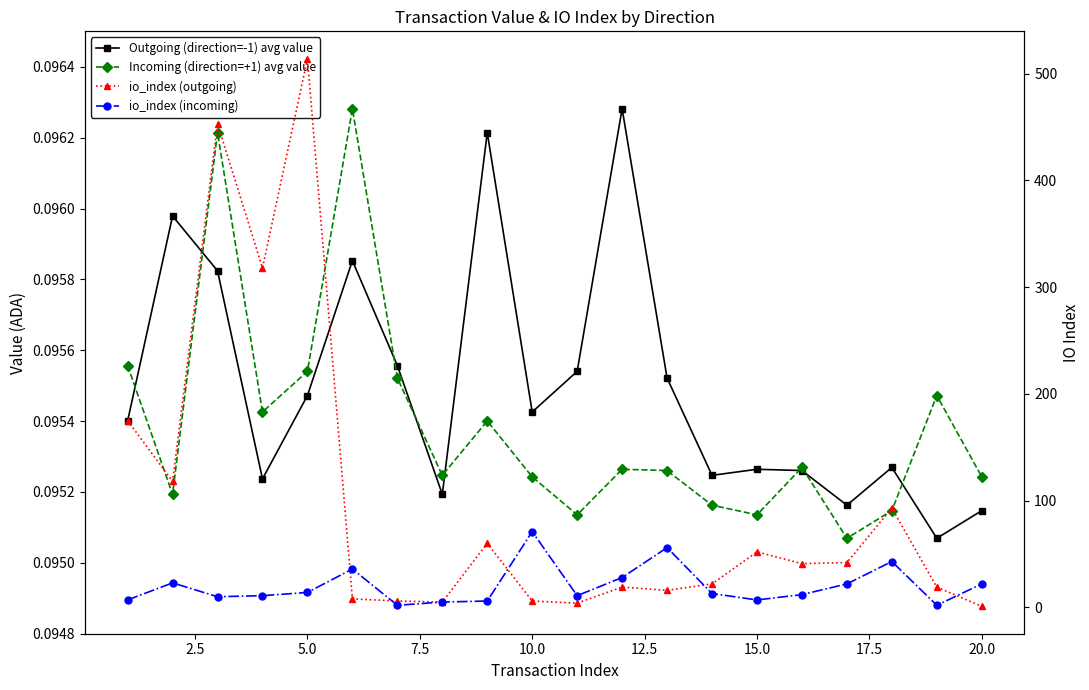

Is this an area chart (filled region under the line)?

No